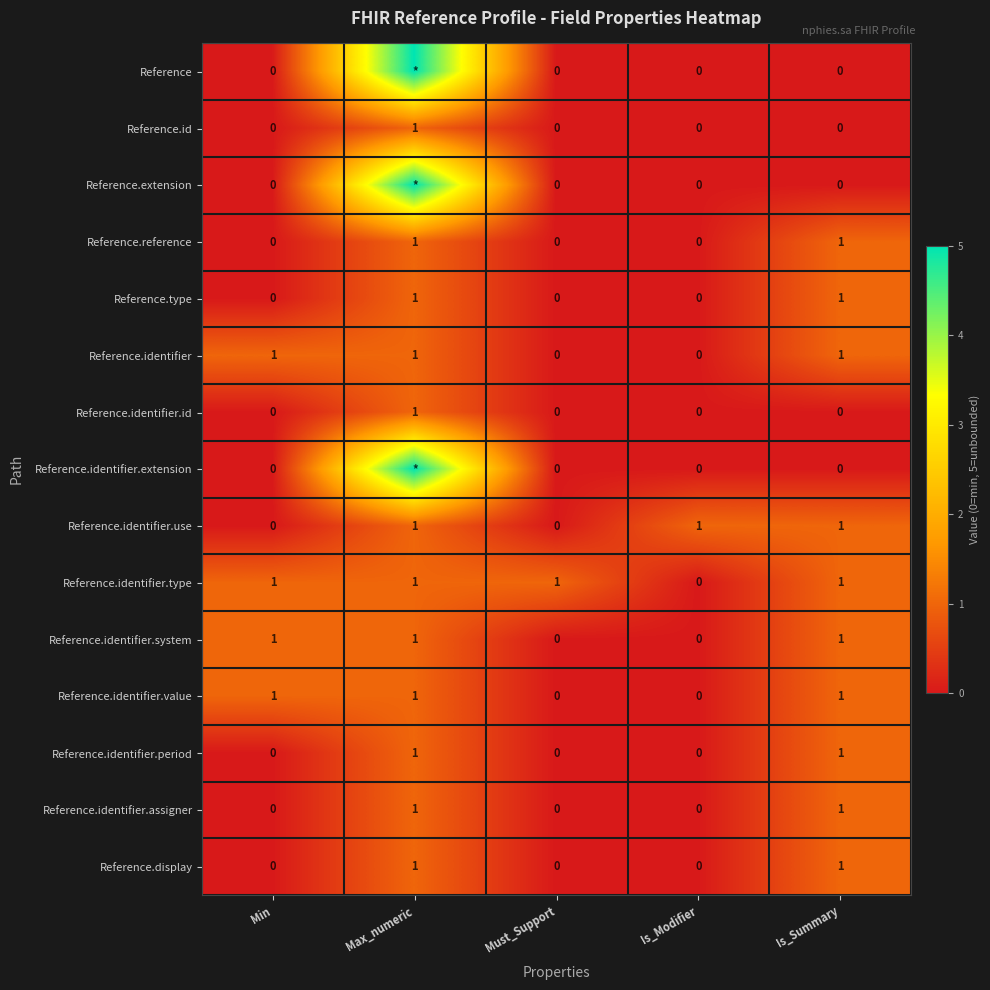

What is the sum of all Reference.identifier.use values?

3